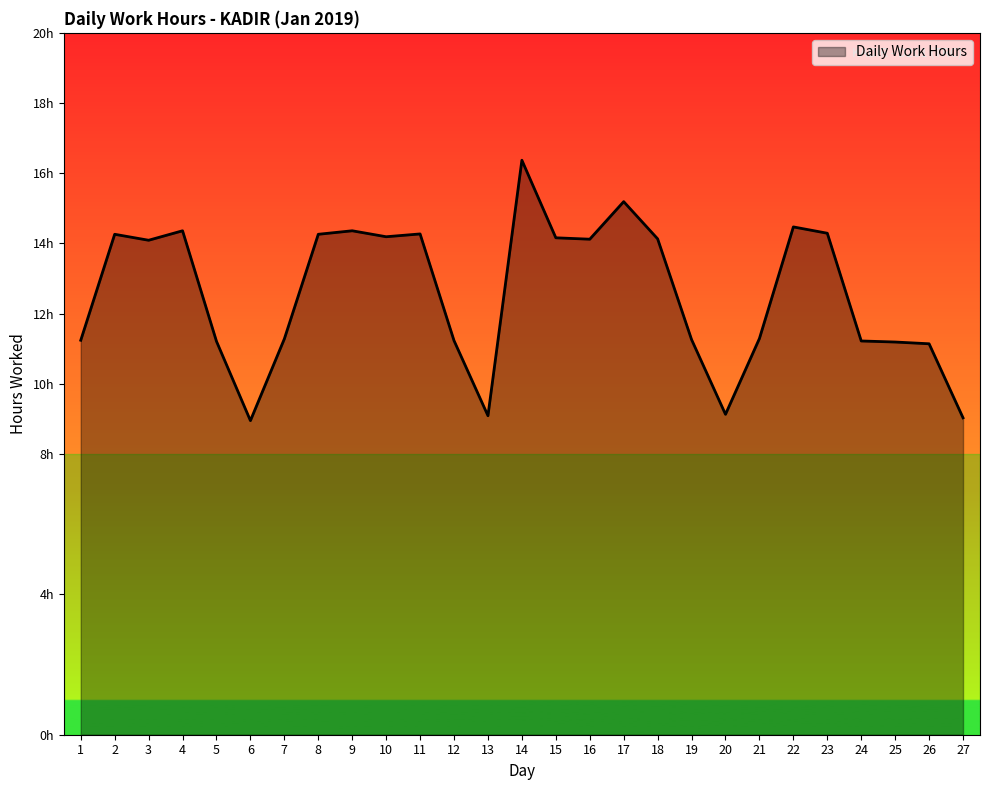

What is the value of the 20th point from the left?

9.1